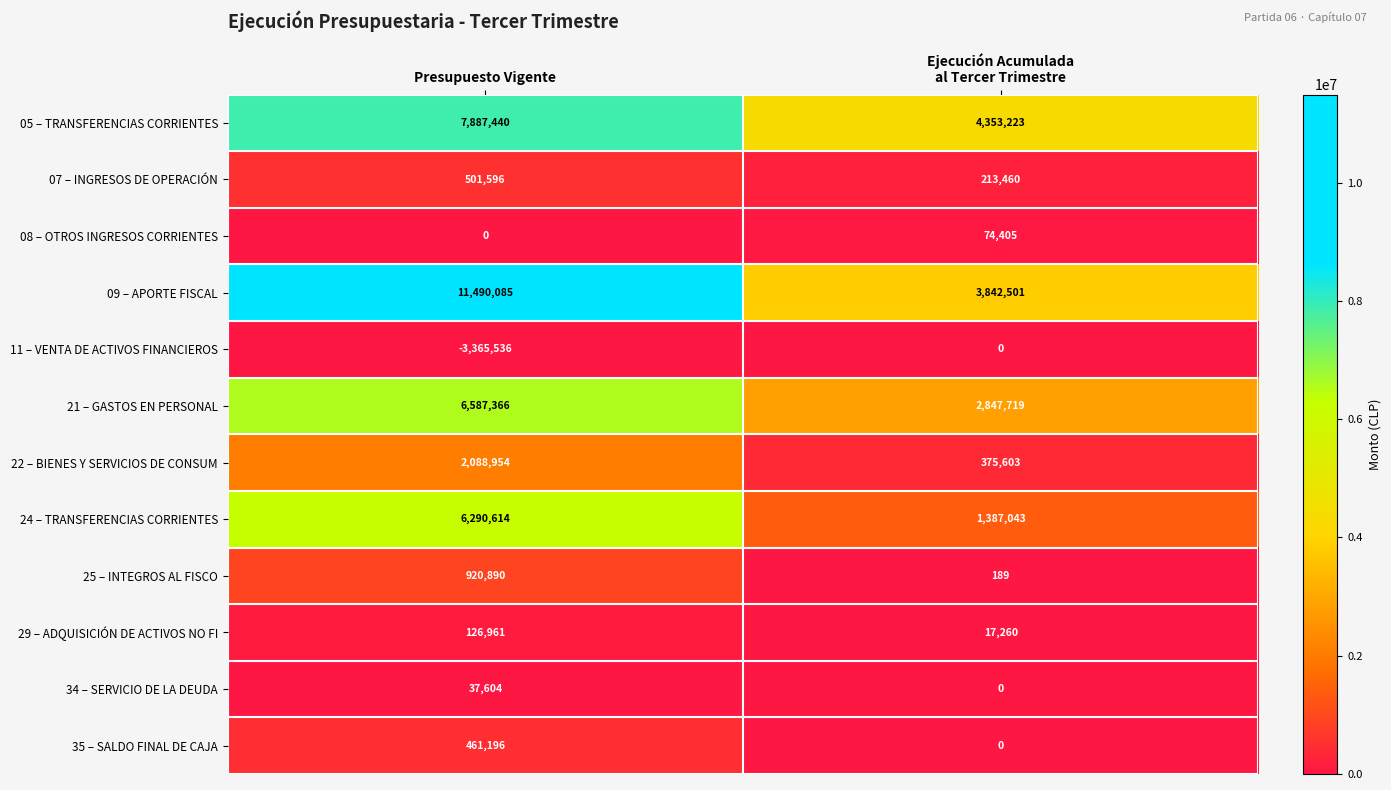

Reading right to left, what are all the values shown in this chart?

05 – TRANSFERENCIAS CORRIENTES: 4353223	7887440
07 – INGRESOS DE OPERACIÓN: 213460	501596
08 – OTROS INGRESOS CORRIENTES: 74405	0
09 – APORTE FISCAL: 3842501	11490085
11 – VENTA DE ACTIVOS FINANCIEROS: 0	-3365536
21 – GASTOS EN PERSONAL: 2847719	6587366
22 – BIENES Y SERVICIOS DE CONSUM: 375603	2088954
24 – TRANSFERENCIAS CORRIENTES: 1387043	6290614
25 – INTEGROS AL FISCO: 189	920890
29 – ADQUISICIÓN DE ACTIVOS NO FI: 17260	126961
34 – SERVICIO DE LA DEUDA: 0	37604
35 – SALDO FINAL DE CAJA: 0	461196